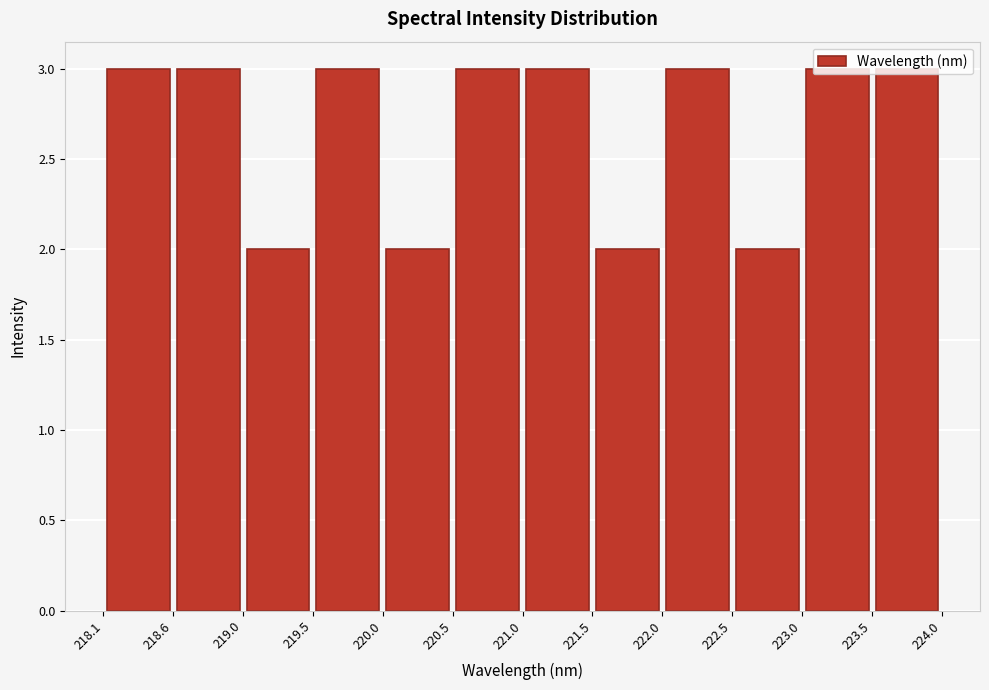

Reading left to right, transcribe this chart: for each bar, give the range it covers on the x-axis and its height. The values are not printed on the chart, so give them approximately, as read against the axis.

218.1 to 218.6: 3
218.6 to 219.0: 3
219.0 to 219.5: 2
219.5 to 220.0: 3
220.0 to 220.5: 2
220.5 to 221.0: 3
221.0 to 221.5: 3
221.5 to 222.0: 2
222.0 to 222.5: 3
222.5 to 223.0: 2
223.0 to 223.5: 3
223.5 to 224.0: 3